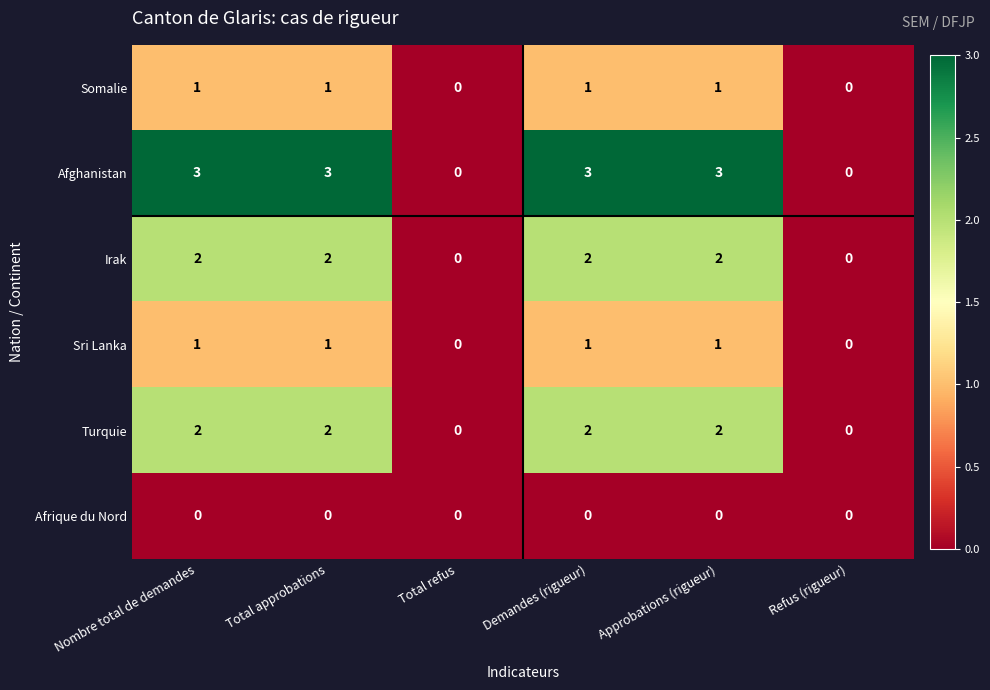

Which series has the largest total across all categories?

Afghanistan